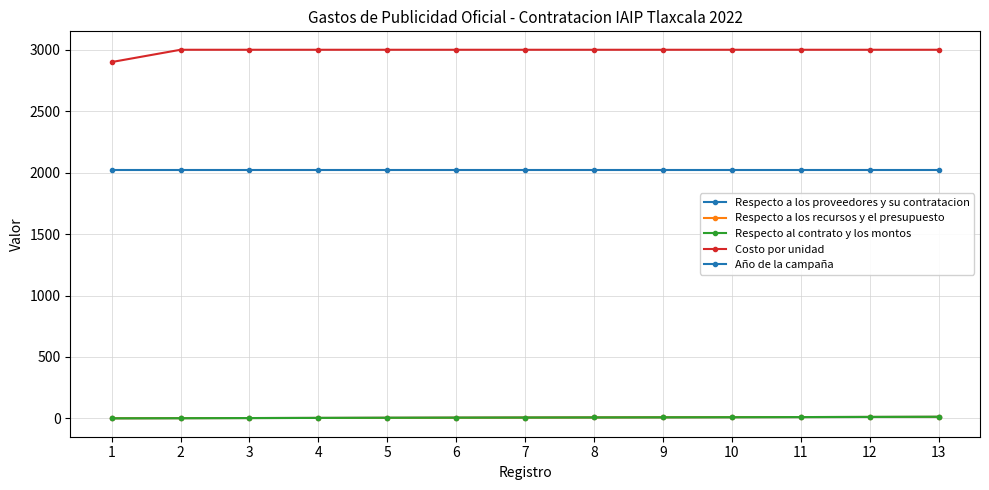

Does the chart display data point markers on the line(s)?

Yes